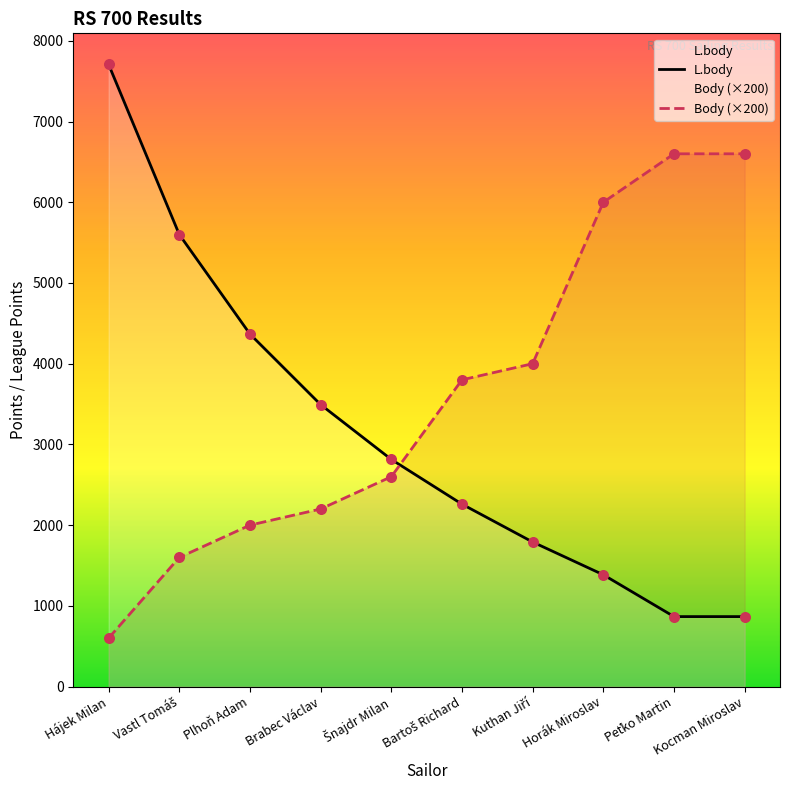

Which series has the largest Y range (max minus min)?

L.body